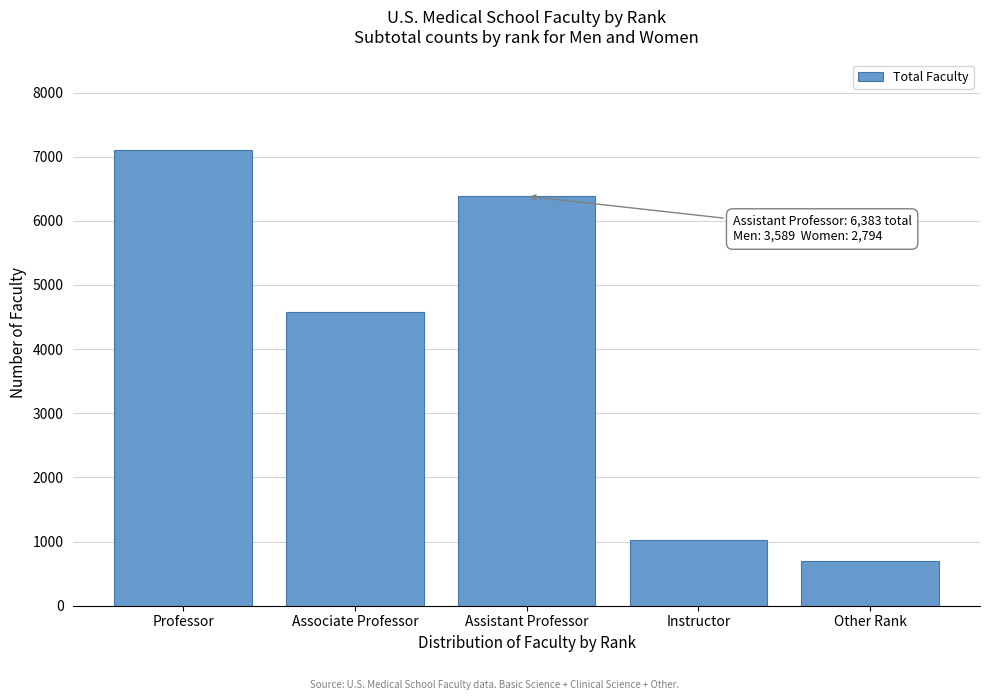

Reading left to right, what are all the values shown in this chart?

Professor=7099	Associate Professor=4582	Assistant Professor=6383	Instructor=1017	Other Rank=700